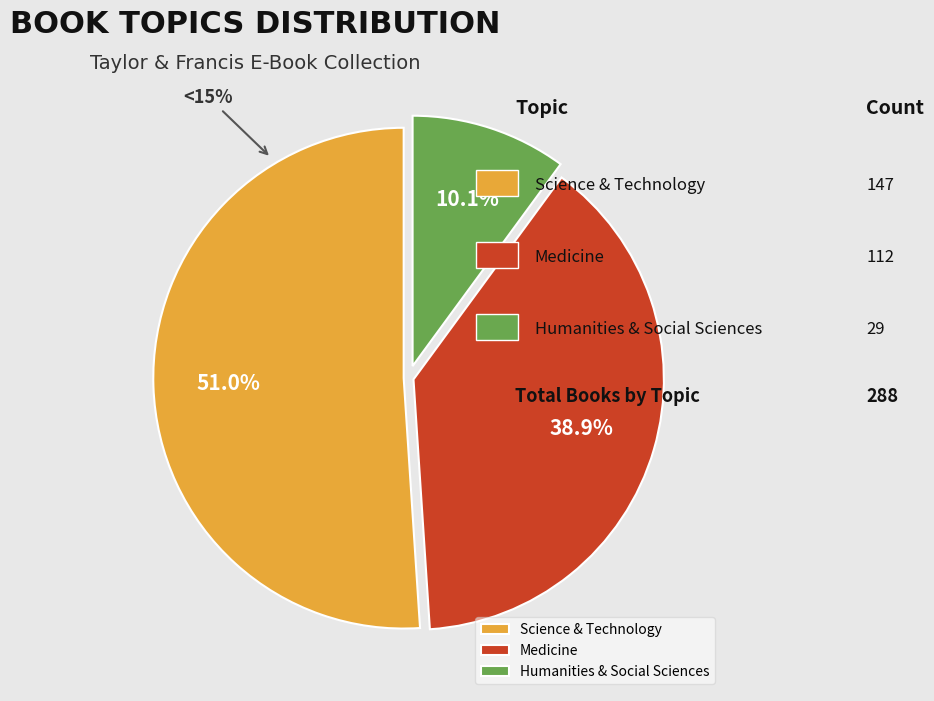

Do Humanities & Social Sciences and Medicine together represent more than half of the pie?

No